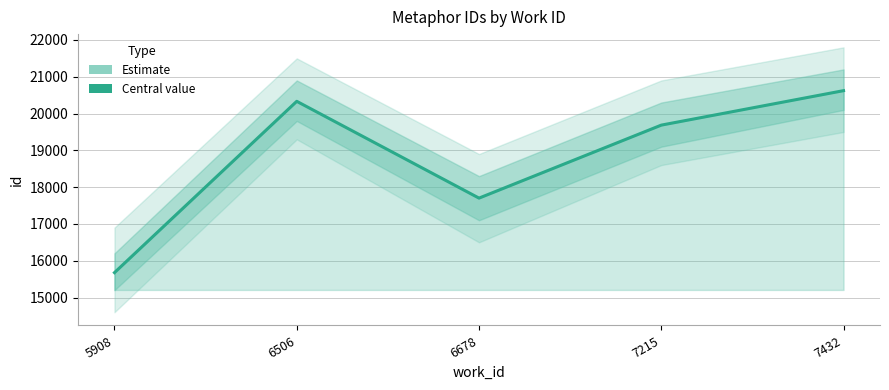

At which label is the value closest to 18149?

6678